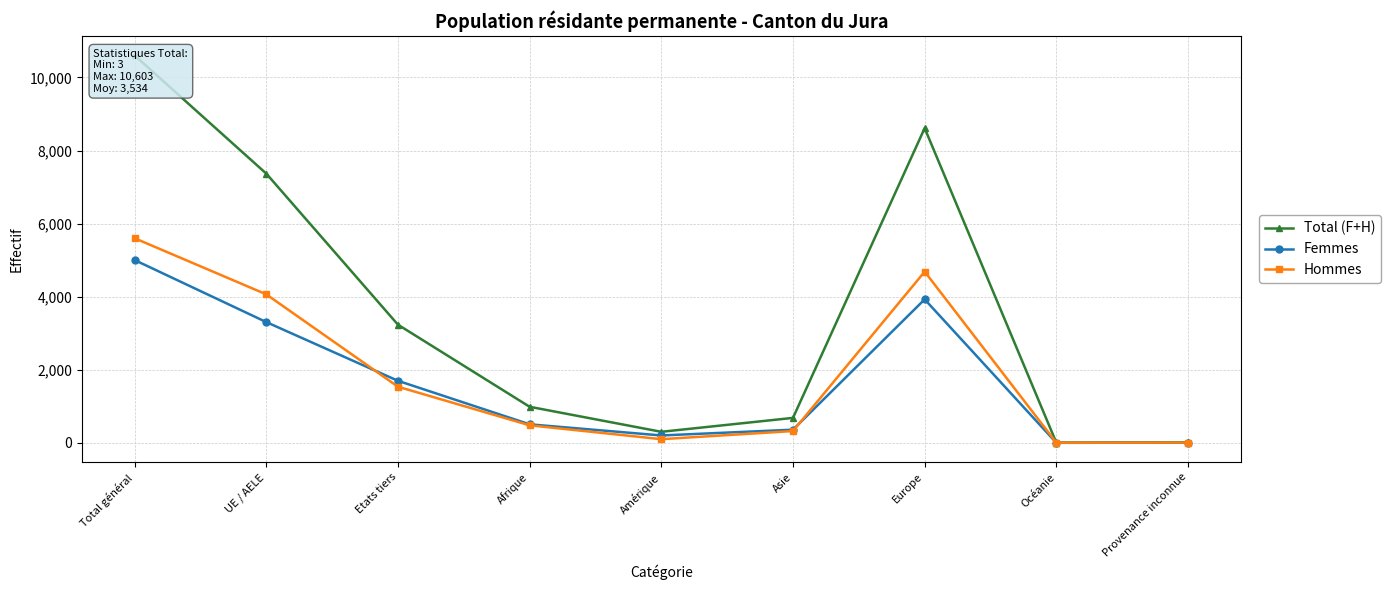

Is this an area chart (filled region under the line)?

No